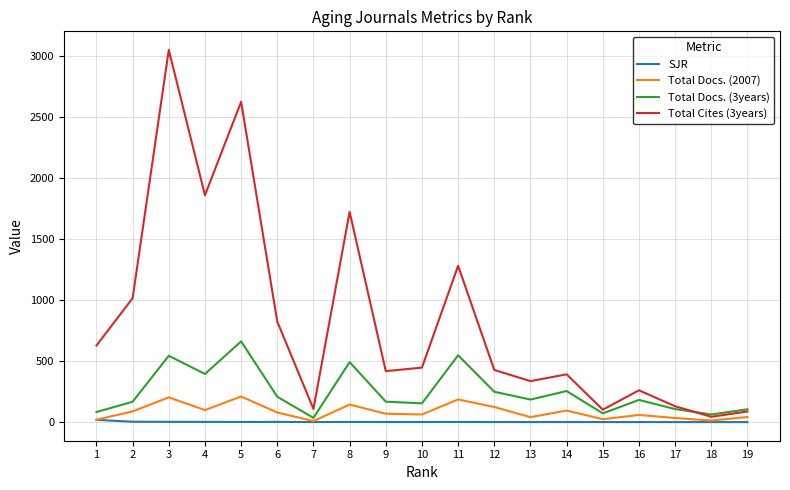

At which label is Total Docs. (3years) closest to 348?

4